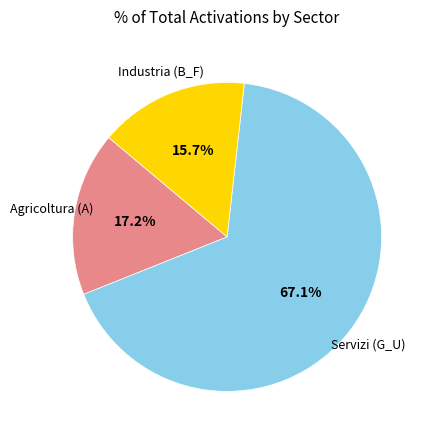

Is there a majority slice in this chart?

Yes